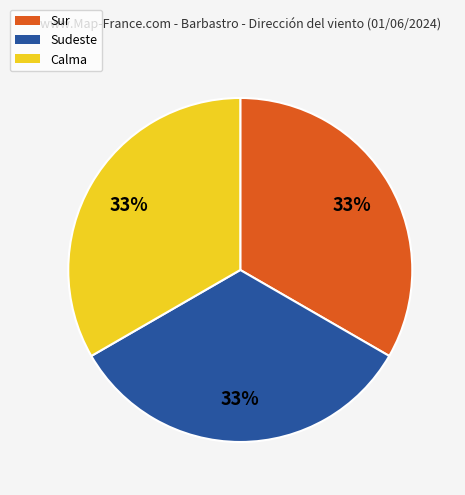

To the nearest percent, what is the average slice percentage?

33%